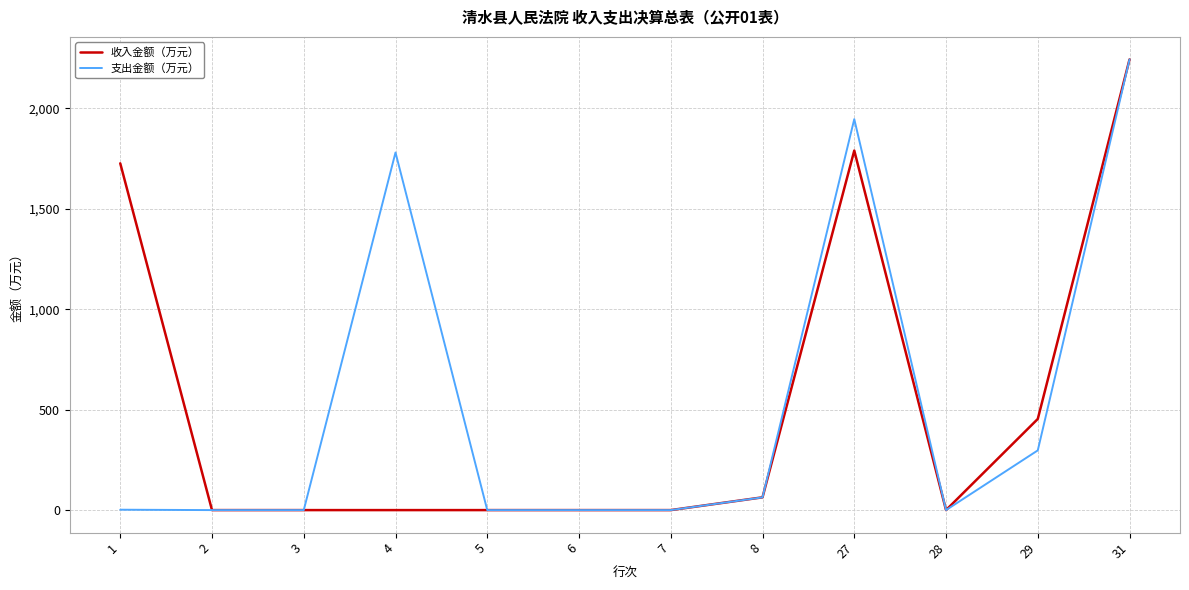

True or false: 收入金额（万元） has a value of 1212.0 at 27.

False